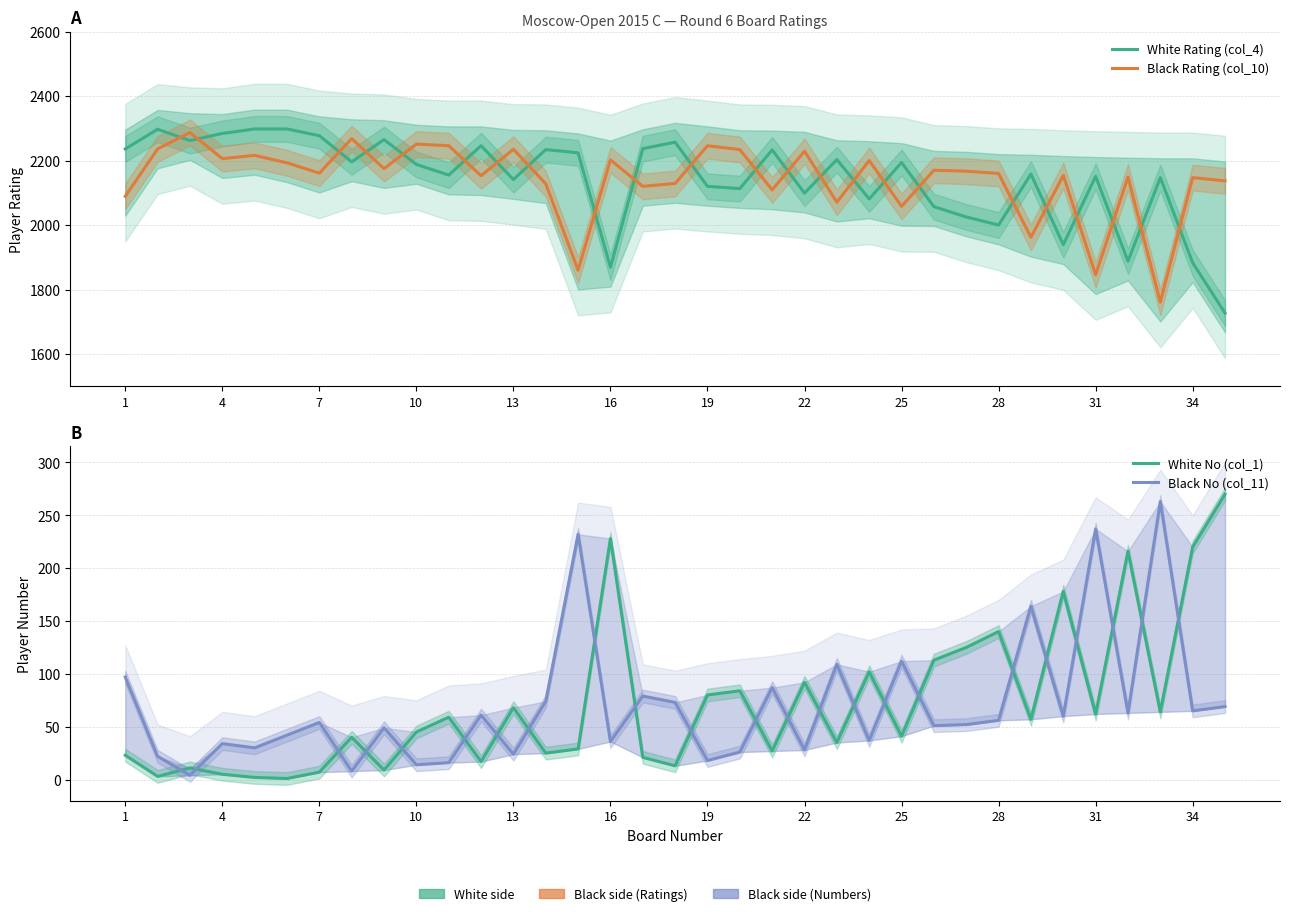

Is the value of White Rating (col_4) at 10 greater than the value of Black Rating (col_10) at 34?

Yes